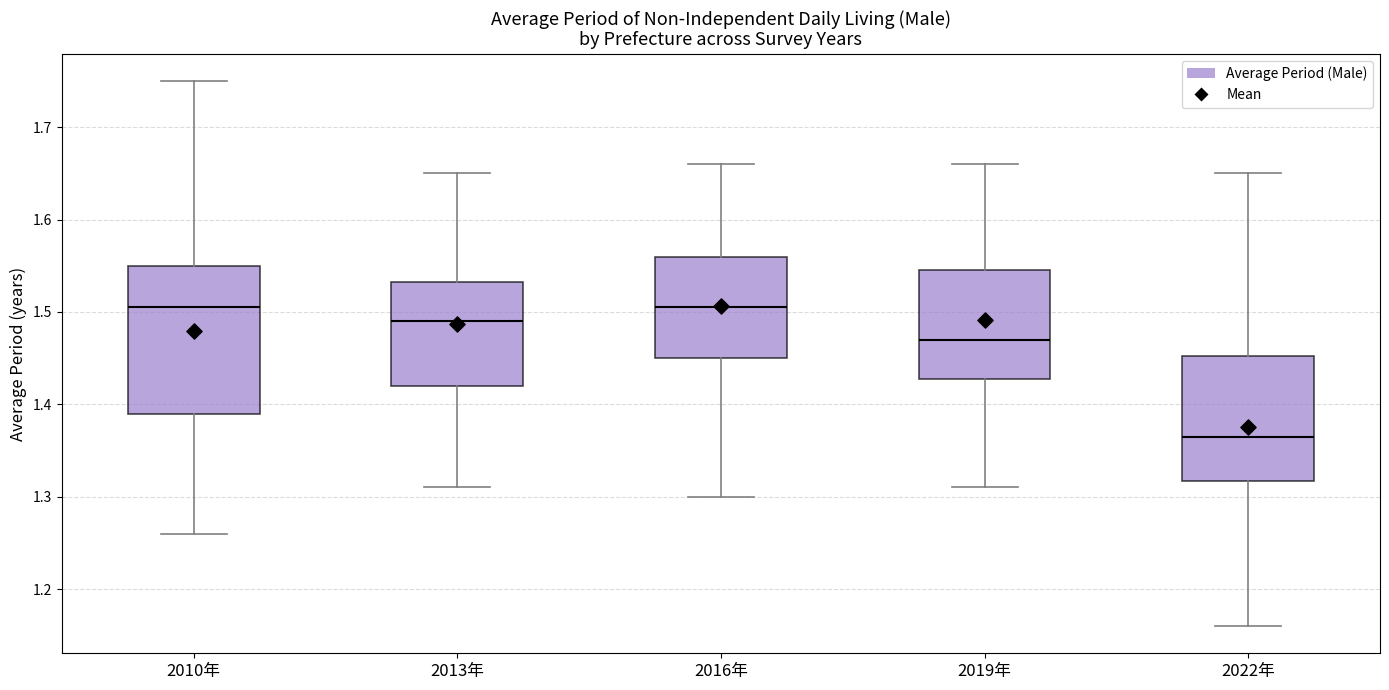

Where is the lower edge of the box for 2010年 on the y-axis? The values are not printed on the chart, so give them approximately, as read against the axis.

1.39